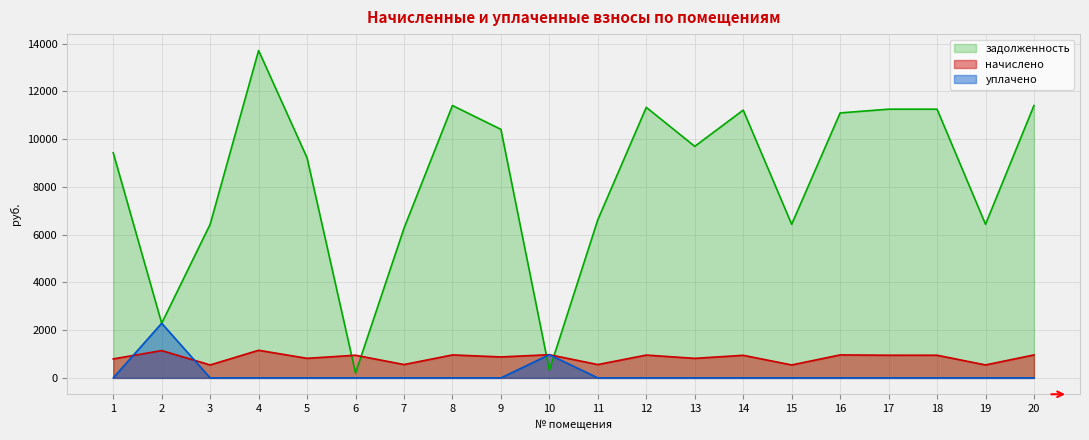

What is the difference between the second highest and second lowest values in the начислено series?

601.0